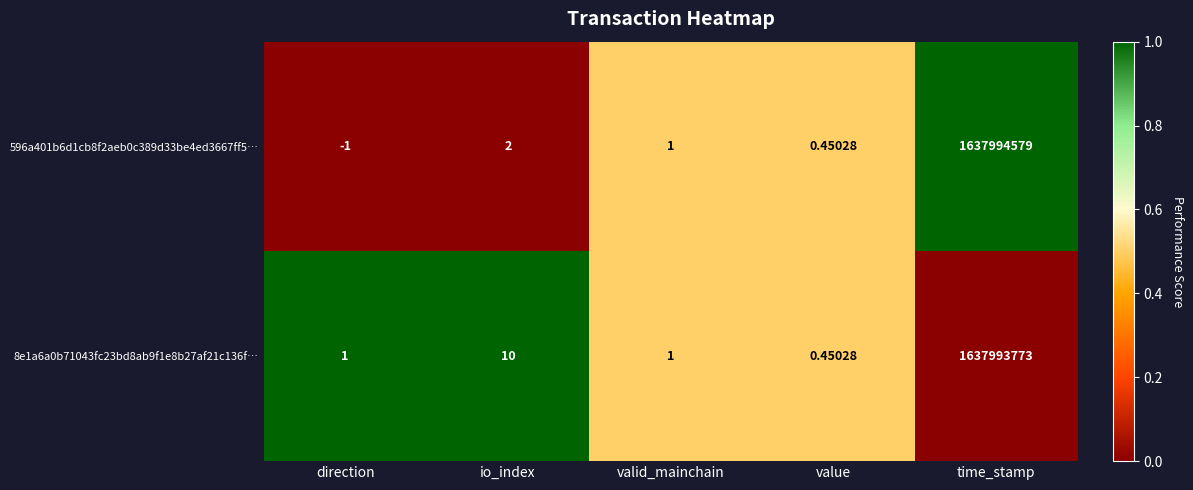

Which label corresponds to the largest value in the chart?

time_stamp